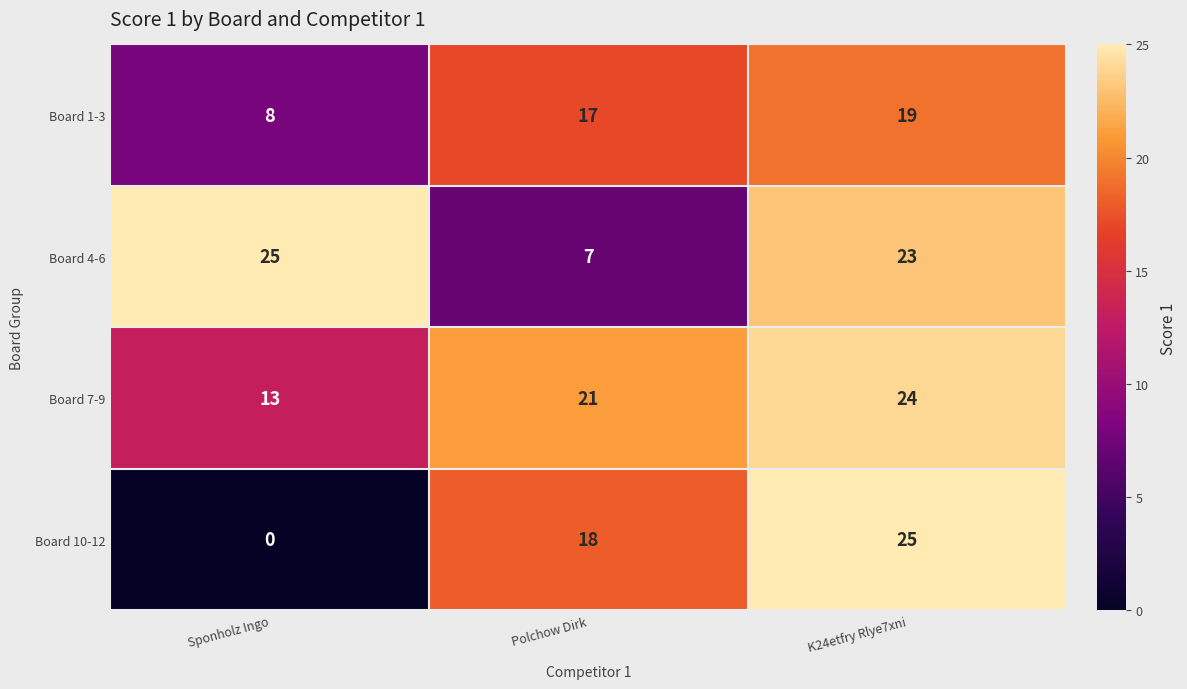

Where is Board 10-12 nearest to the value 12?

Polchow Dirk